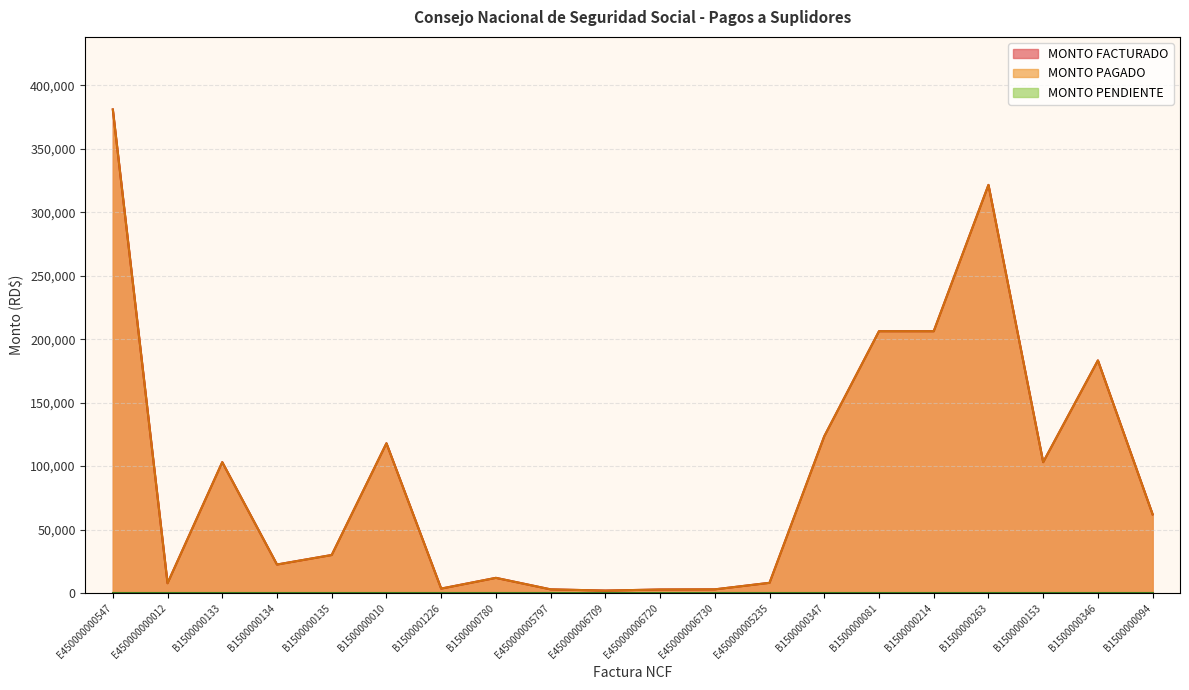

What is the maximum value shown in the chart?

380933.2